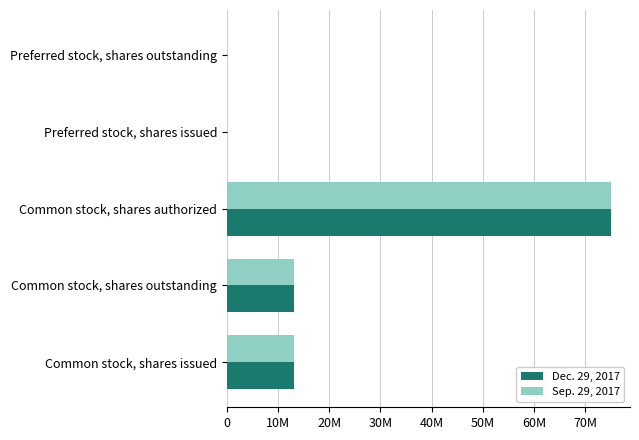

What are all the series names shown in the legend?

Dec. 29, 2017, Sep. 29, 2017